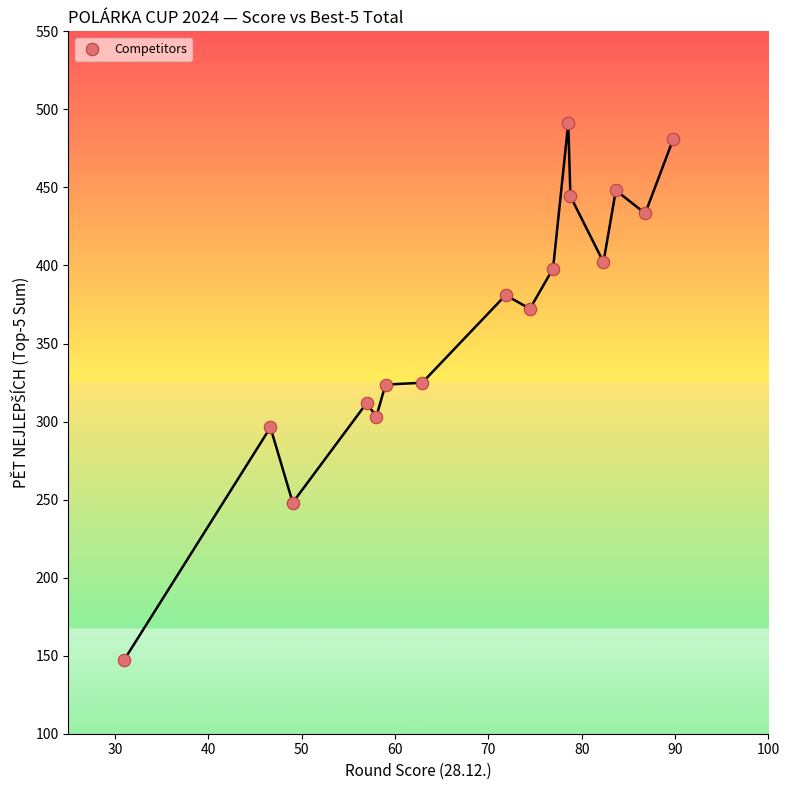

What is the range of X values (max minus min)?

58.8